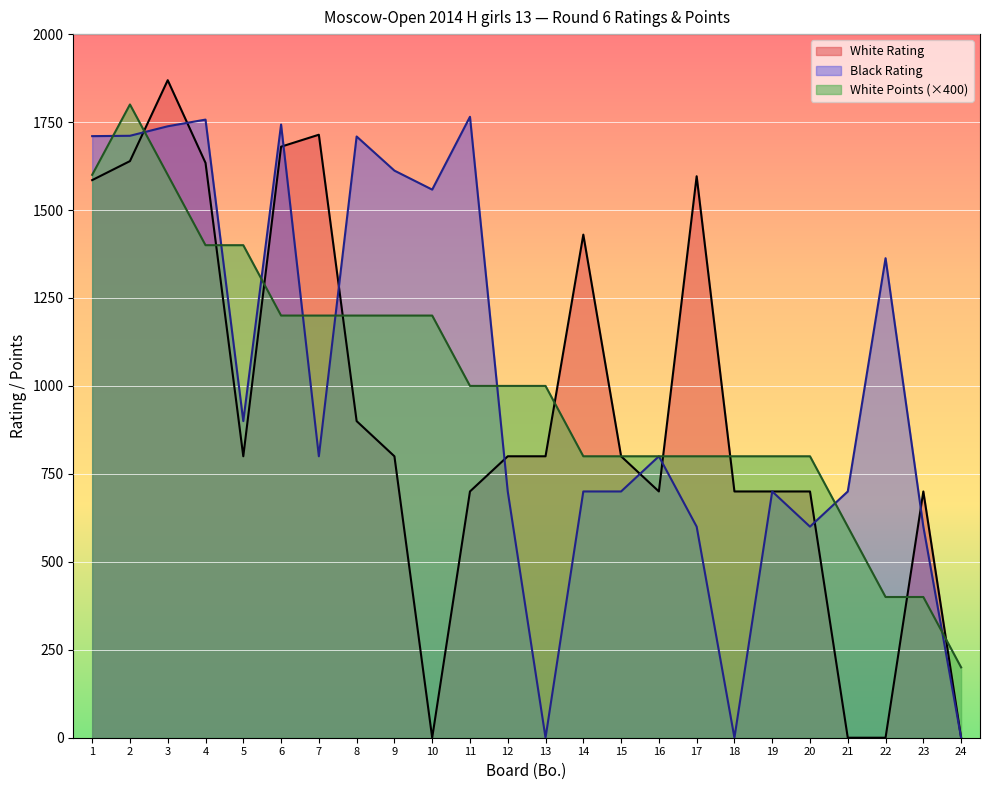

How many lines are shown in the chart?

3